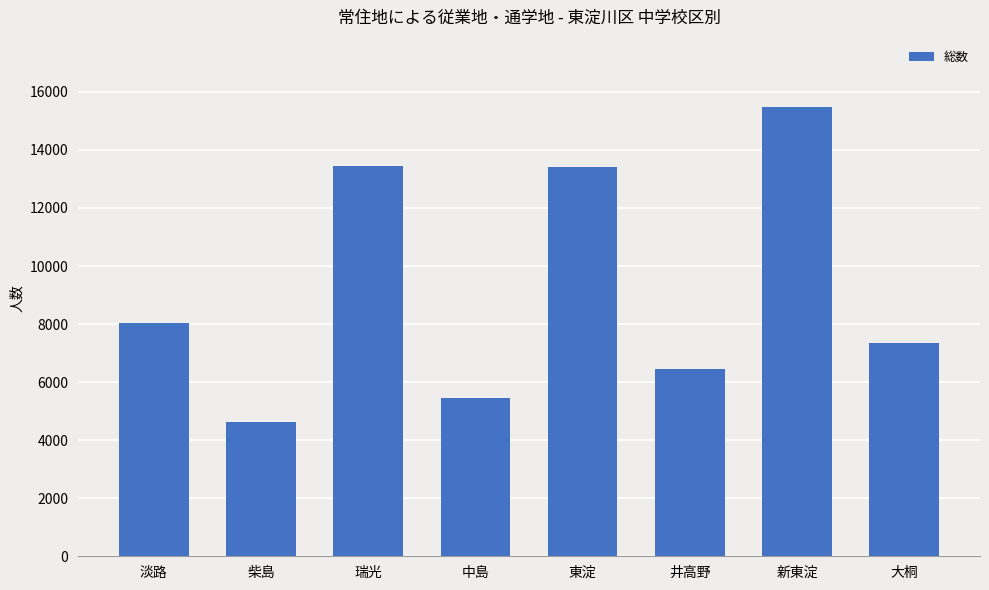

The chart shows a value of 2915 at 井高野. True or false?

False